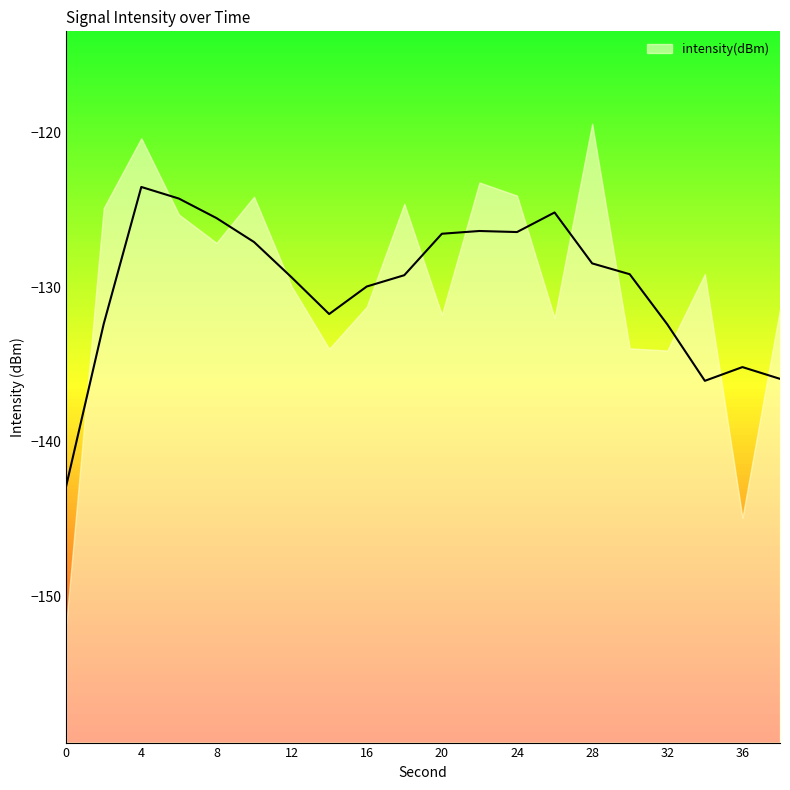

What is the value of the 6th point from the left?

-124.2